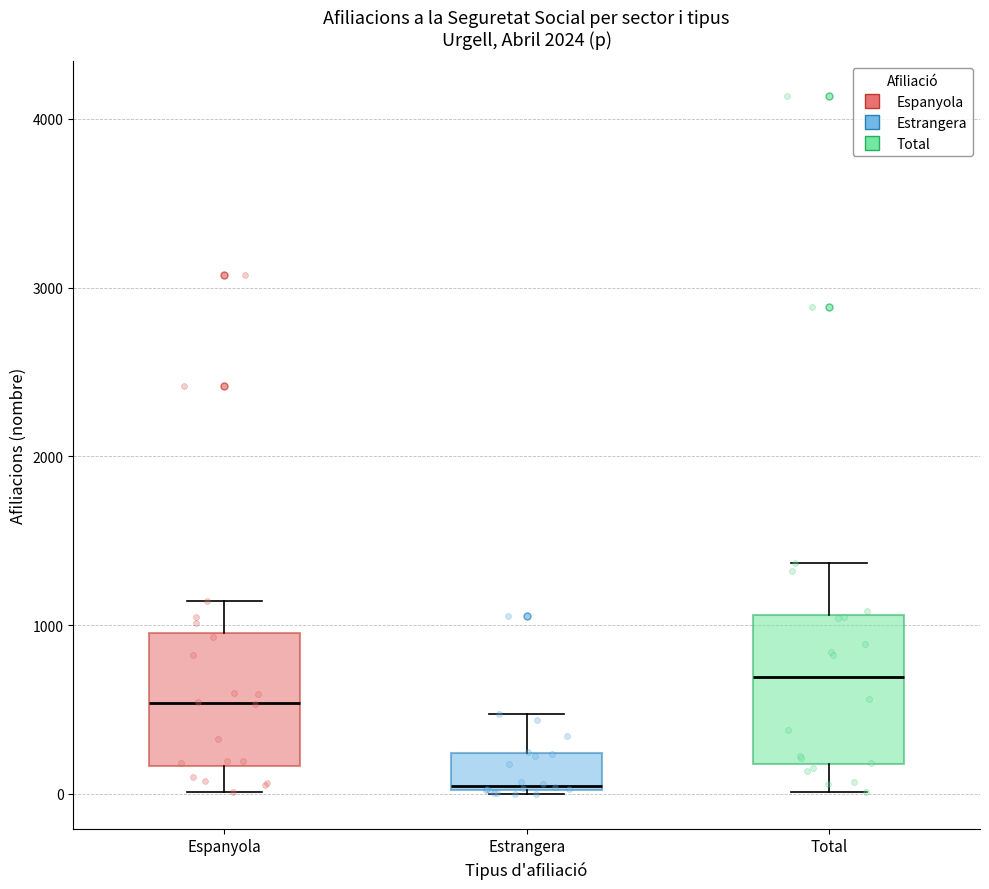

Where is the upper edge of the box for Espanyola on the y-axis? The values are not printed on the chart, so give them approximately, as read against the axis.

1000